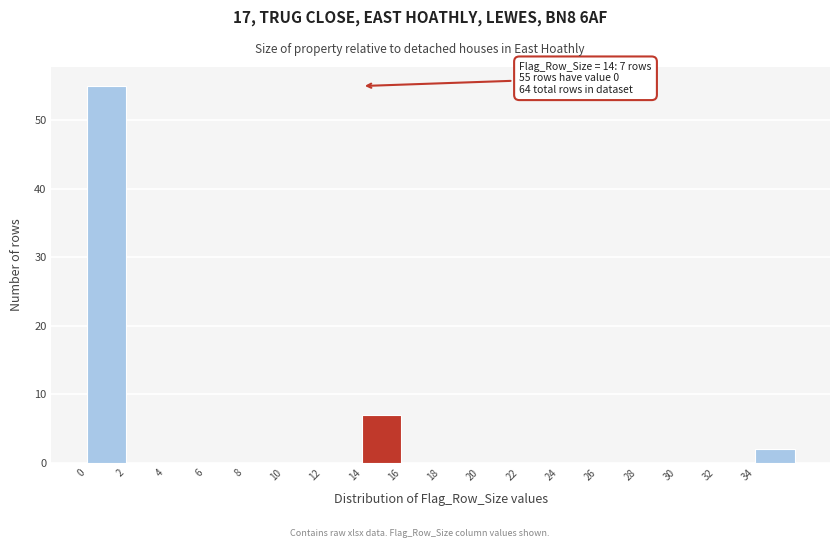

Over which range of the x-axis is the bar tallest?

0 to 2